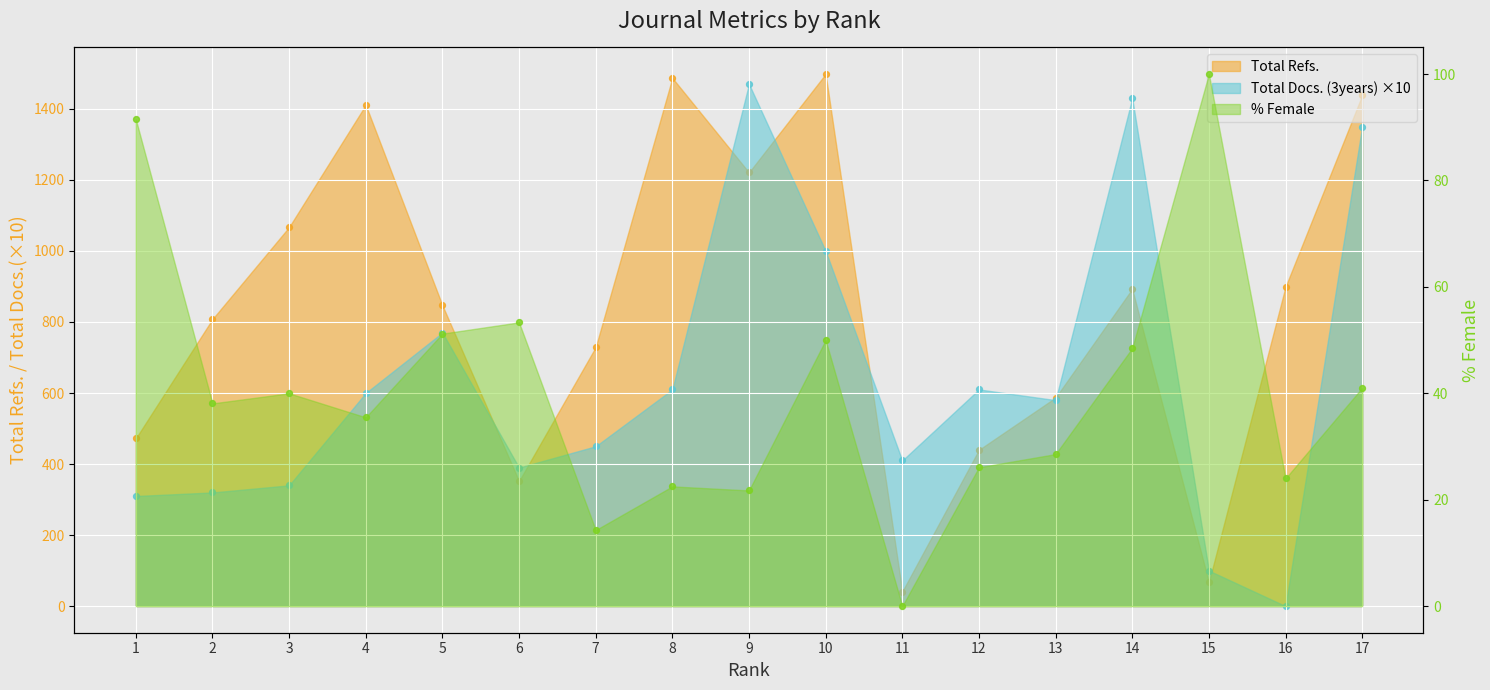

At how many categories does at least one series exceed 363?

16